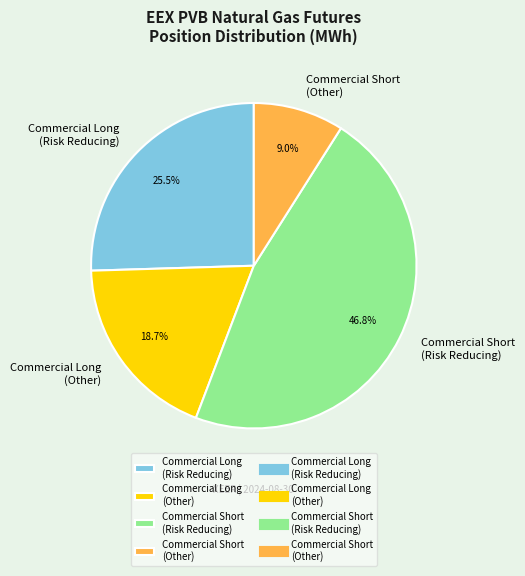

Which slice is the largest?

Commercial Short (Risk Reducing)